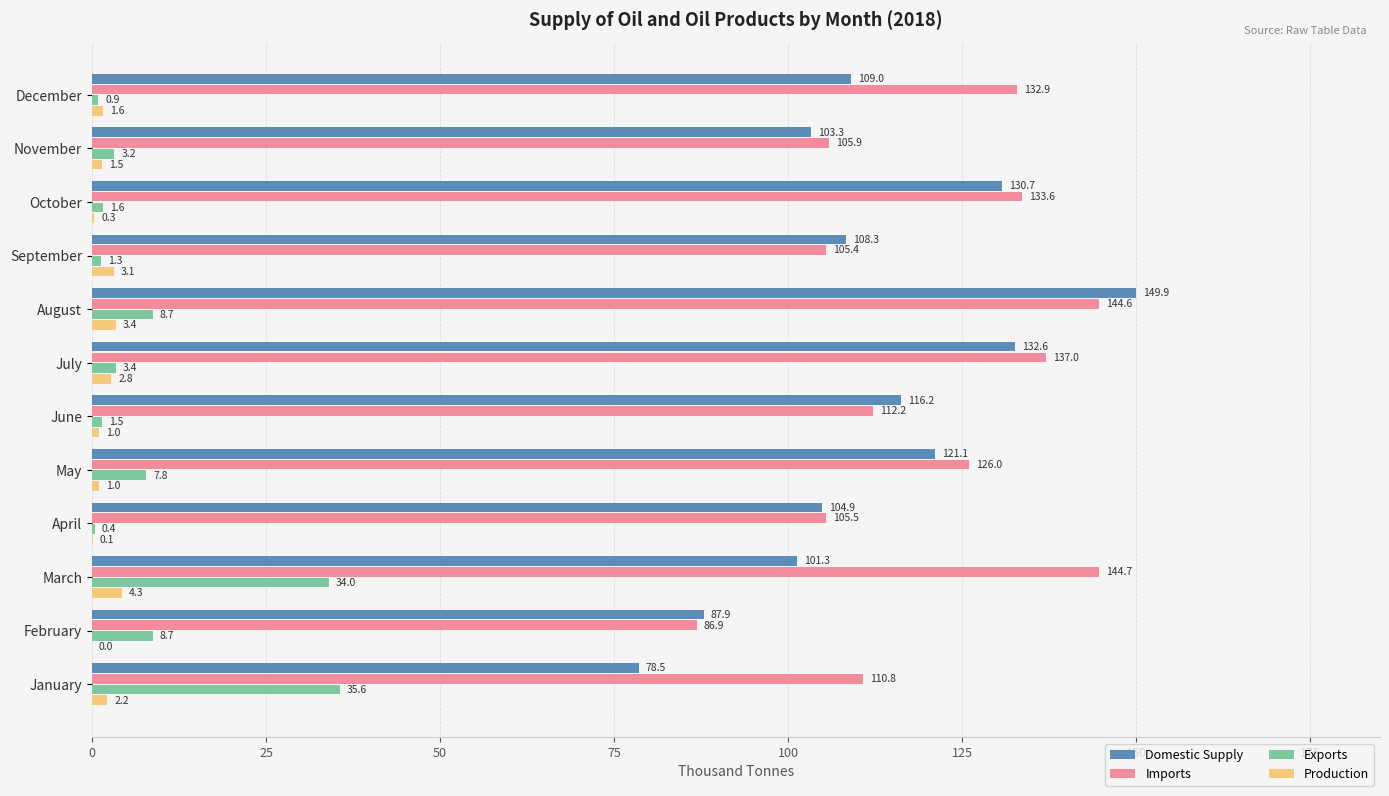

What is the sum of all Production values?

21.3